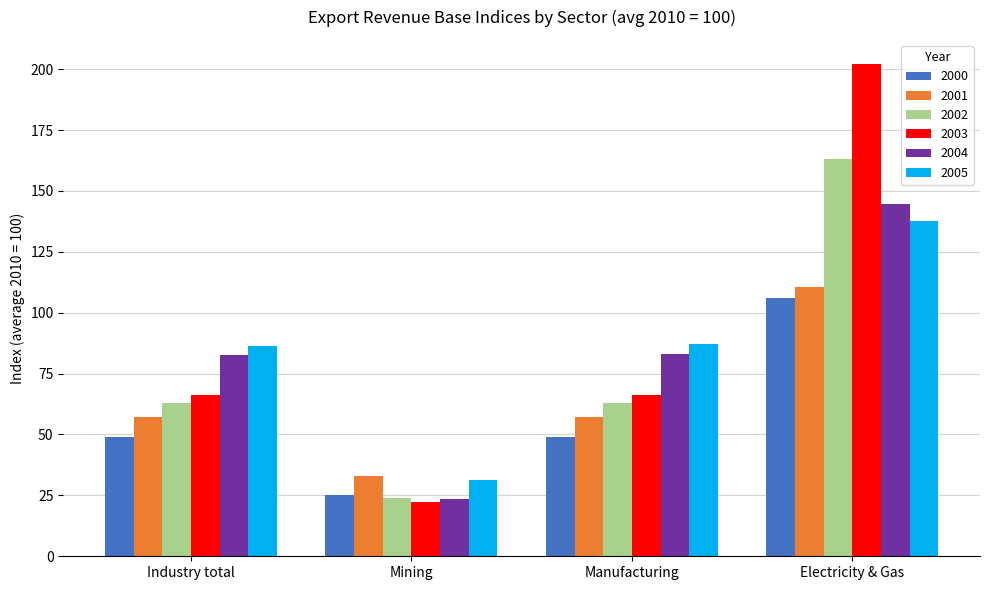

Between Industry total and Mining, which series saw the biggest shift?

2004